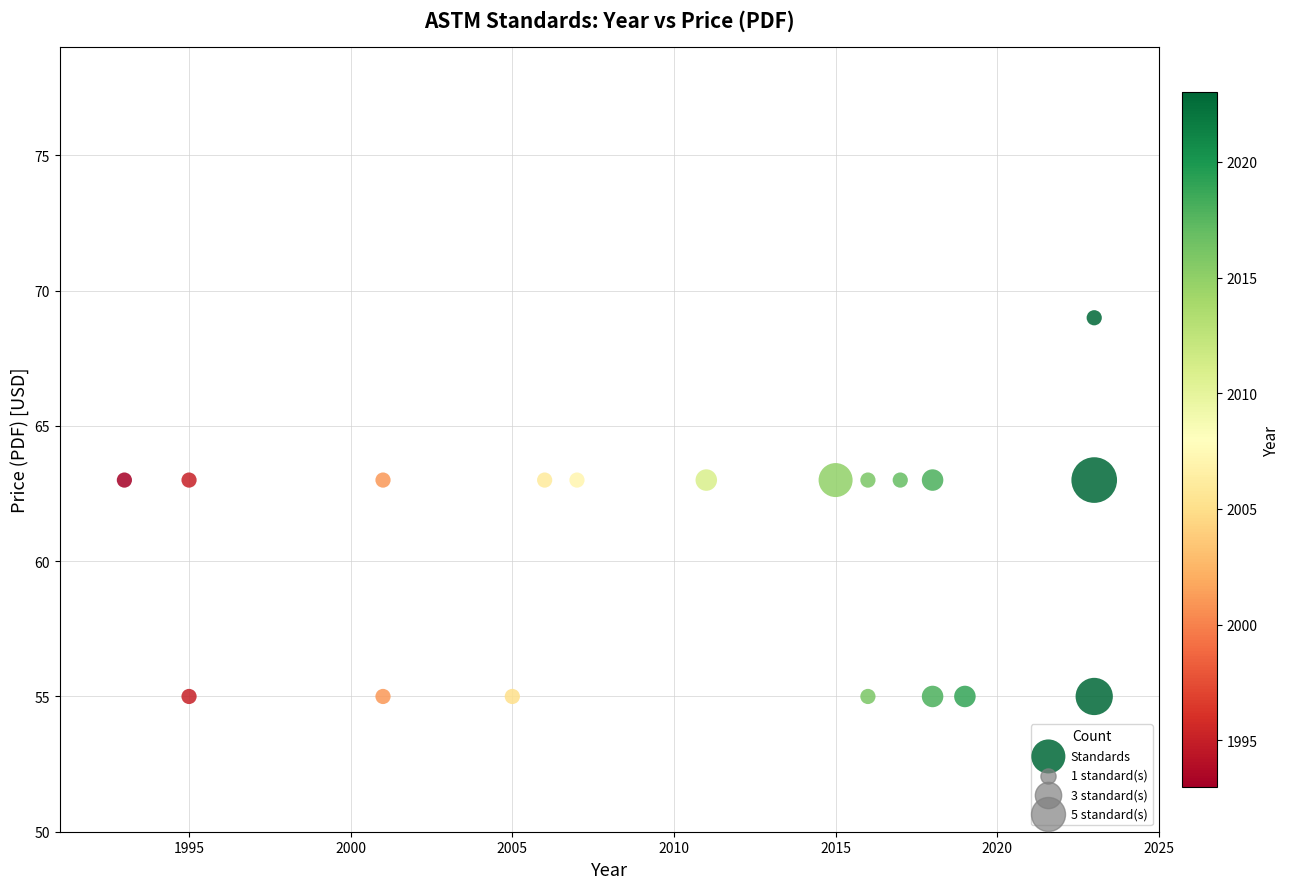

What is the range of Y values (max minus min)?

14